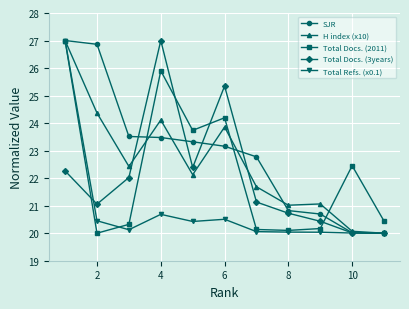

At how many categories does at least one series exceed 23?

6